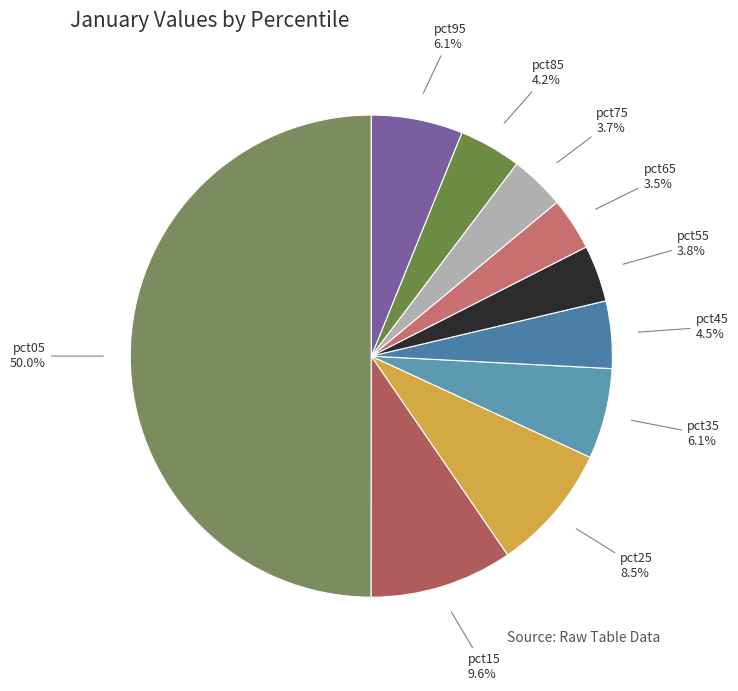

Count the number of slices in the pie.

10